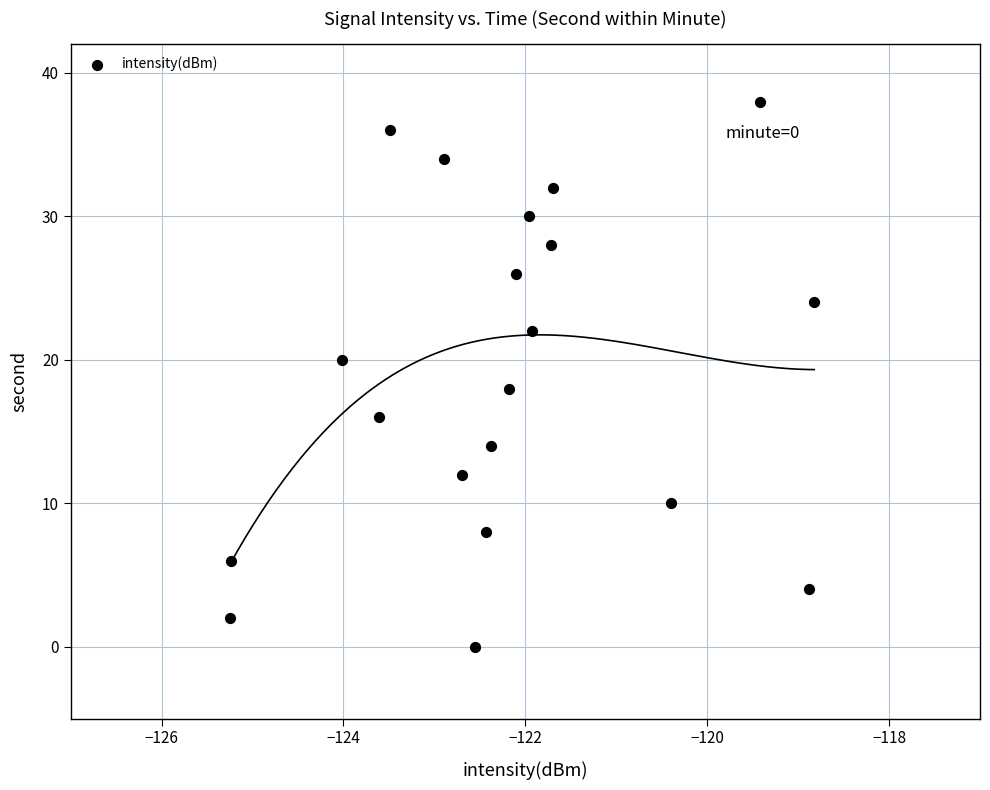

How many data points are displayed?

20